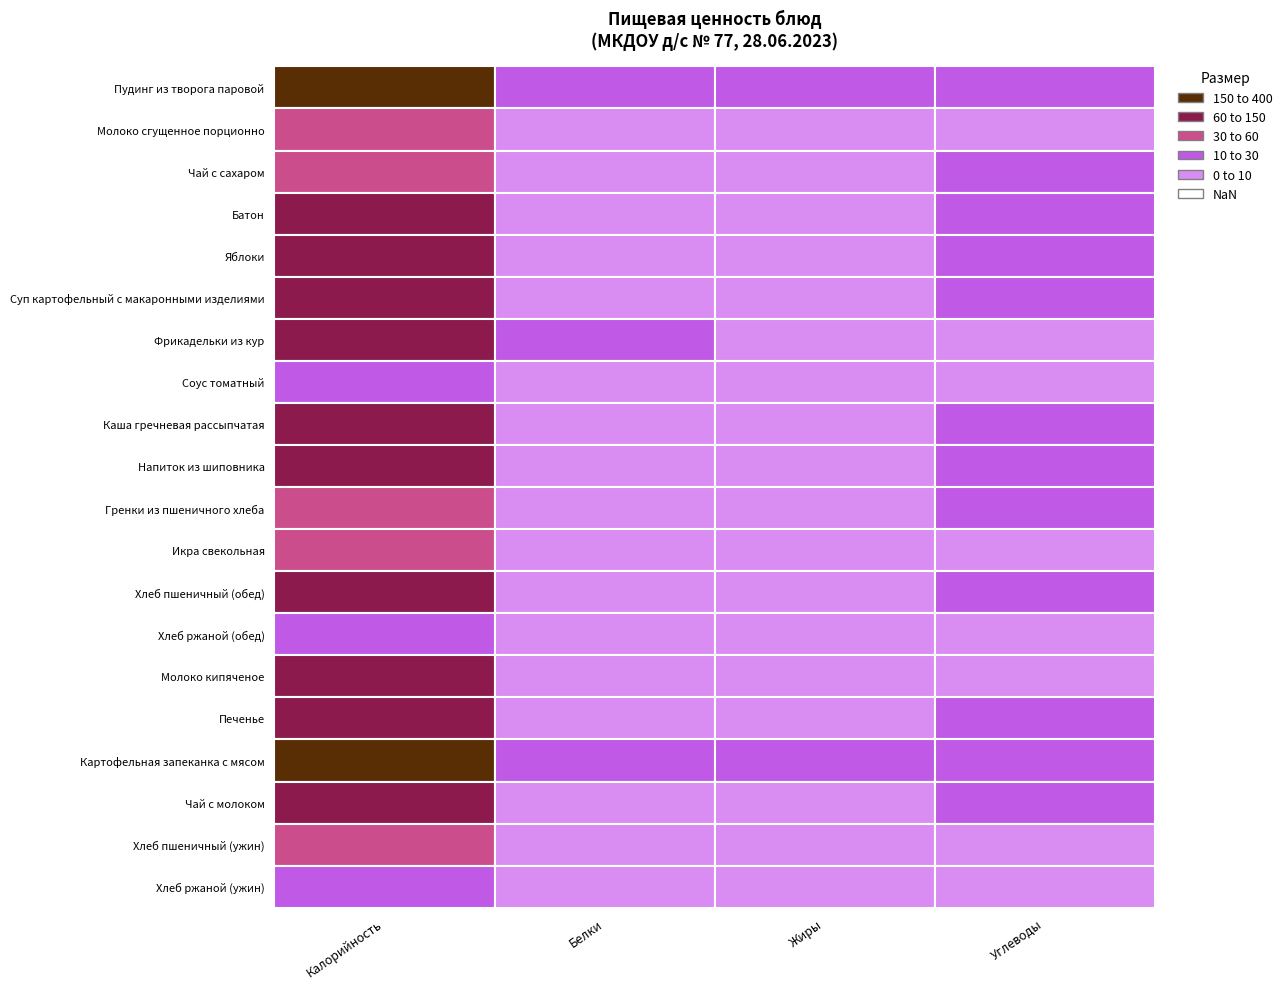

Where does the Углеводы series first go above 13?

Пудинг из творога паровой